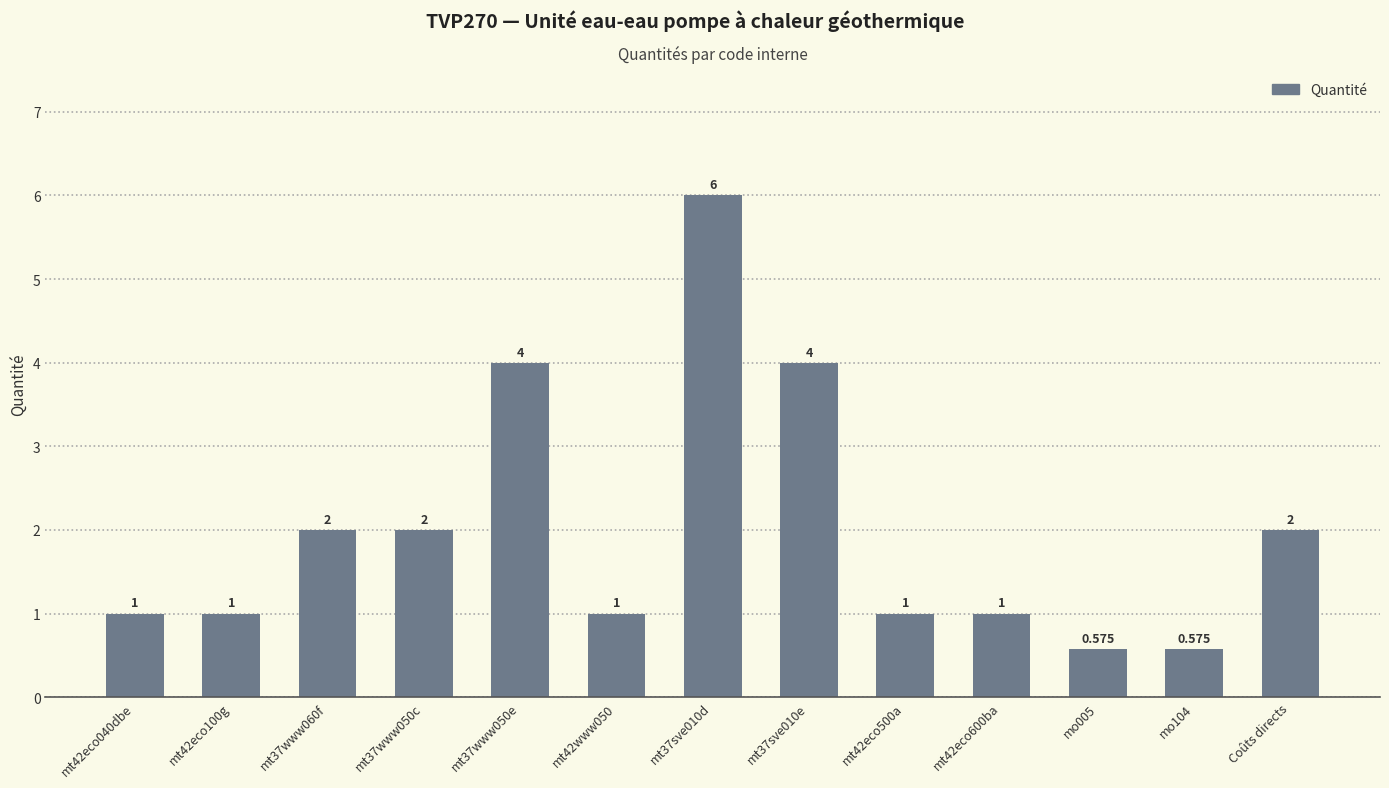

What is the change in value from mt37sve010e to mo005?

-3.4